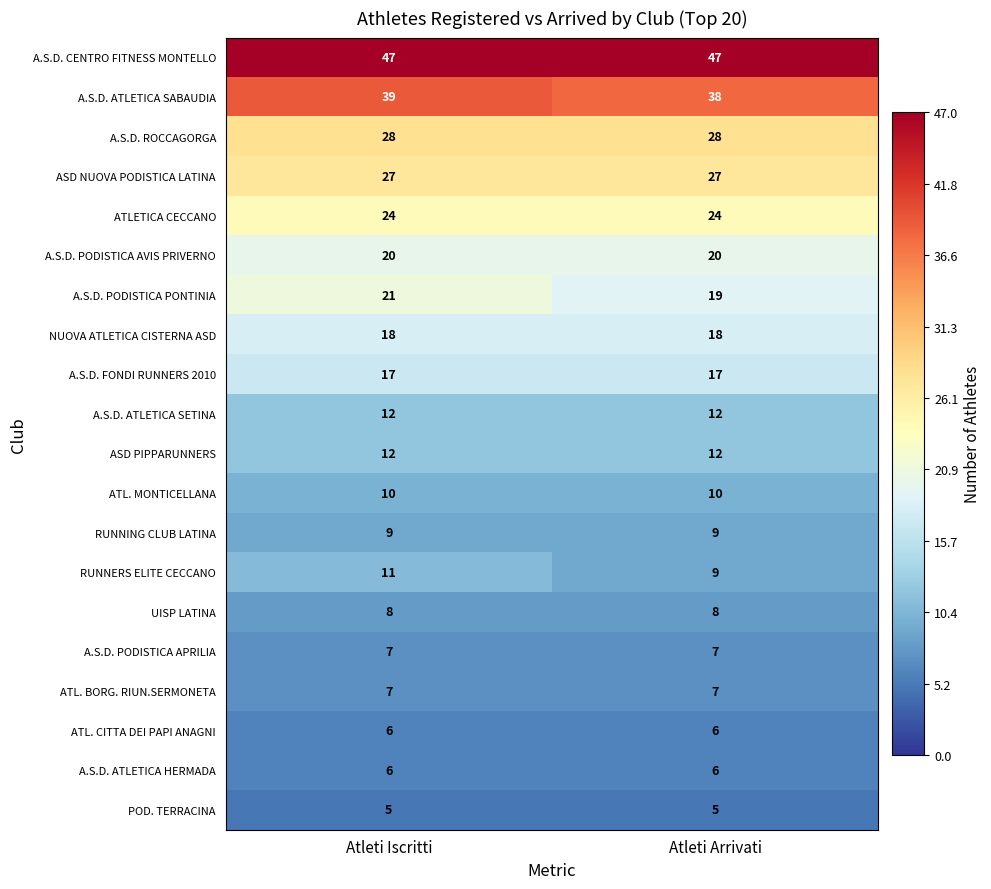

At which category is the sum across all series the highest?

Atleti Iscritti